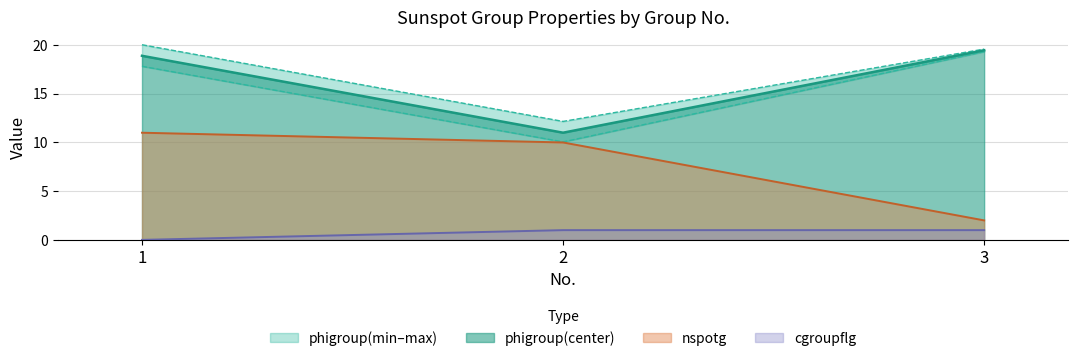

What is the total value across all series at 2?

44.2